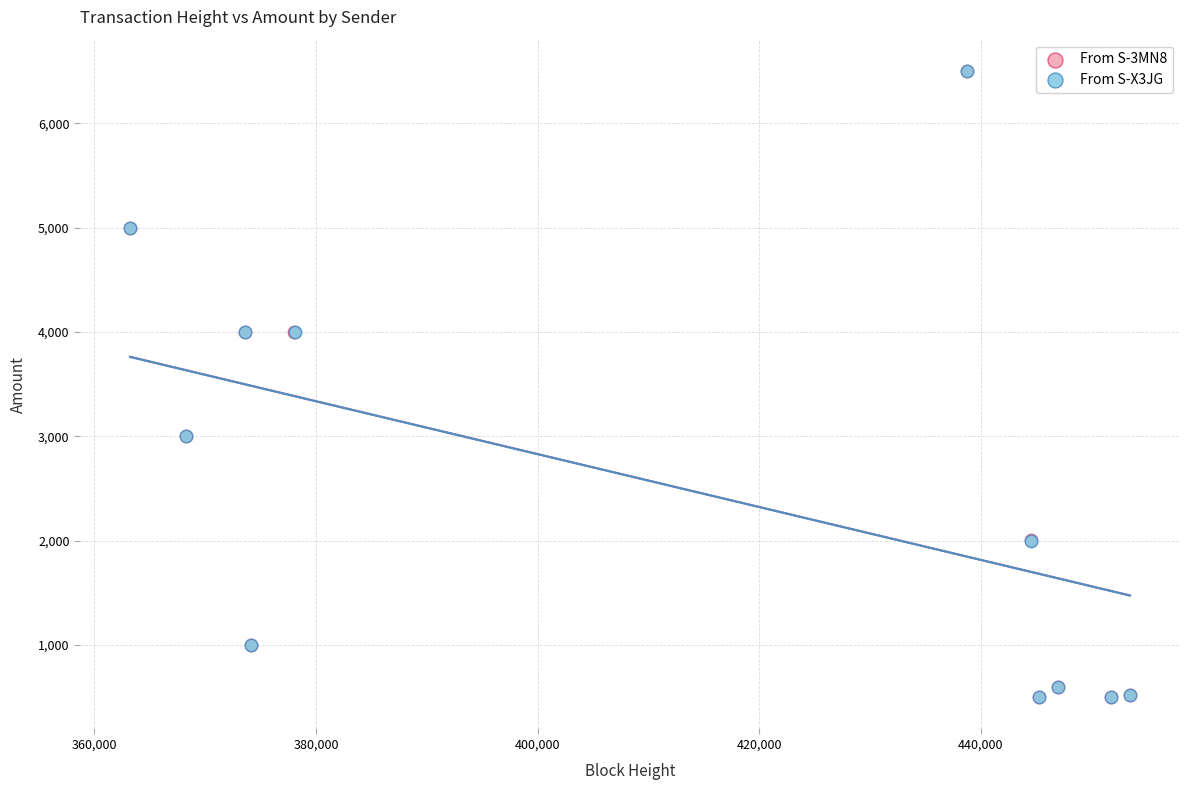

What are all the series names shown in the legend?

From S-3MN8, From S-X3JG